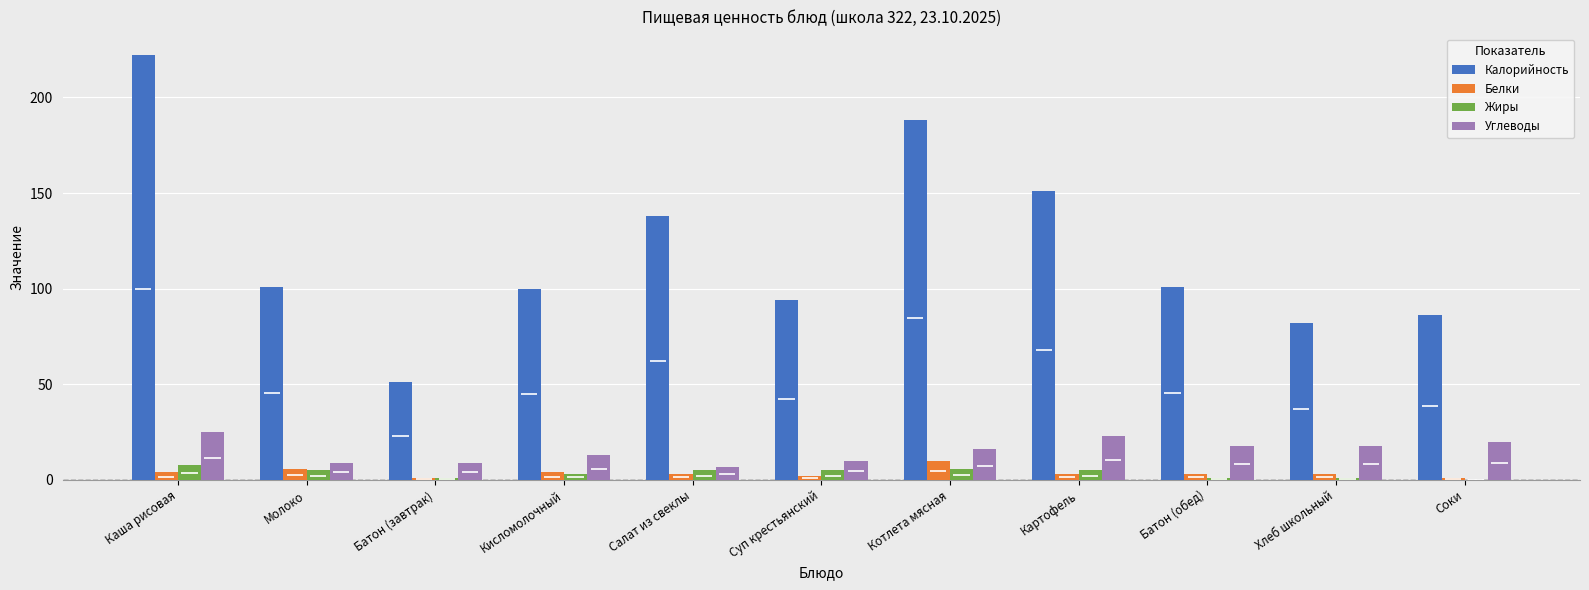

The Белки series shows 3 at Батон (обед). True or false?

True